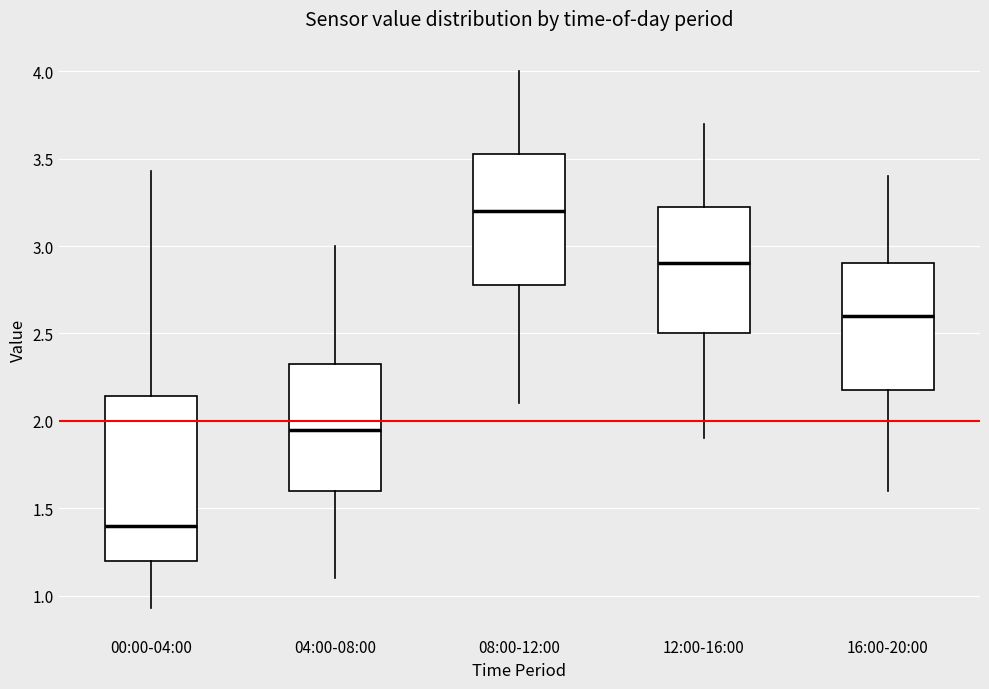

Which box has the highest median line?

08:00-12:00